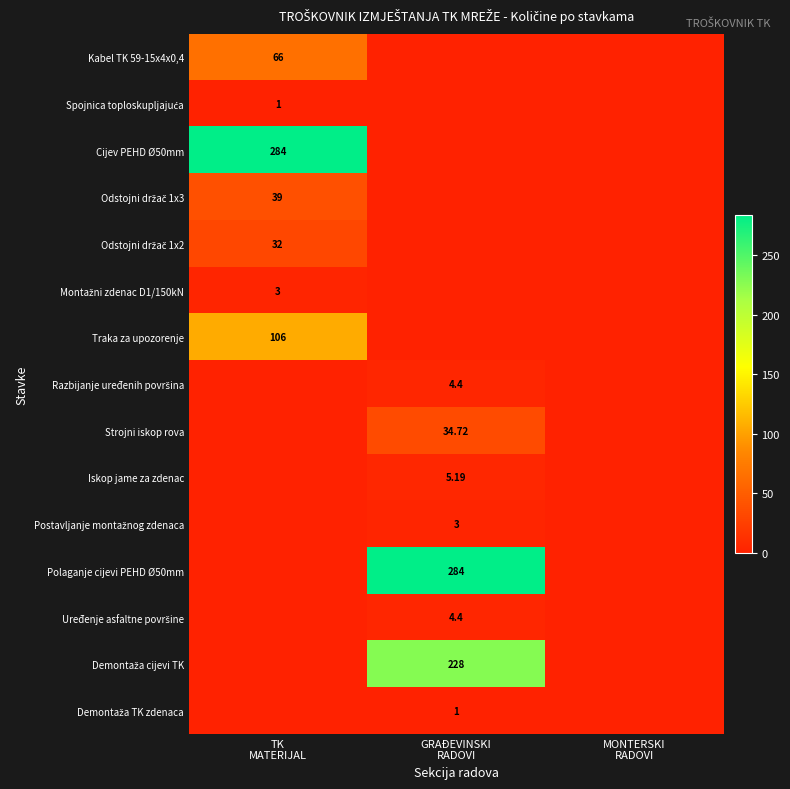

At which label does Polaganje cijevi PEHD Ø50mm reach its minimum?

TK MATERIJAL